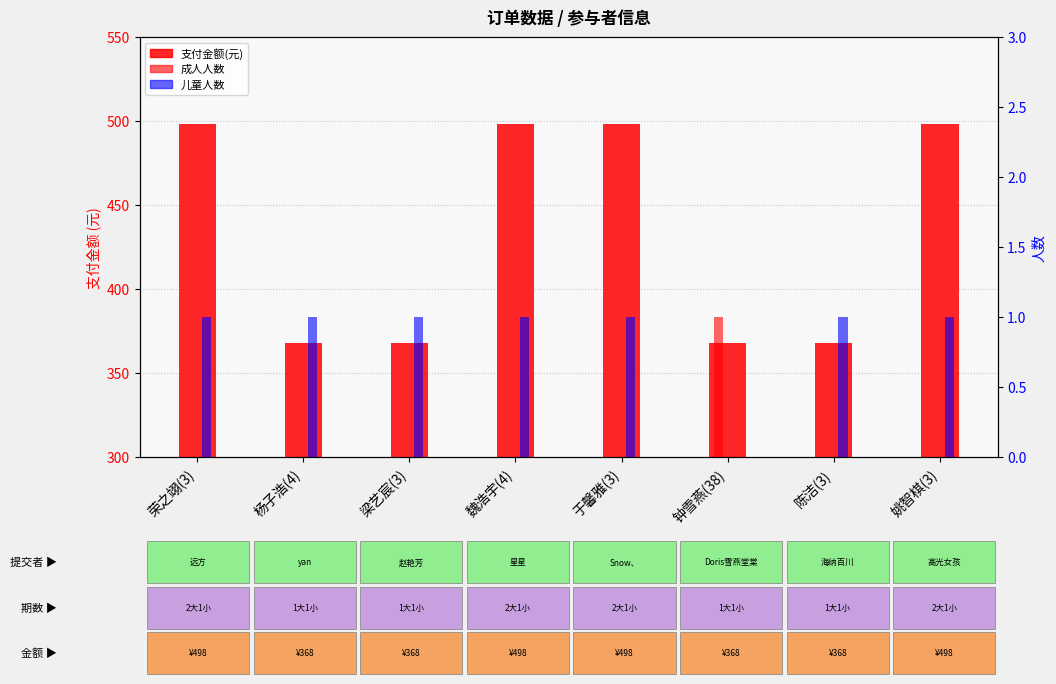

What is the average value of the 支付金额(元) series?

433